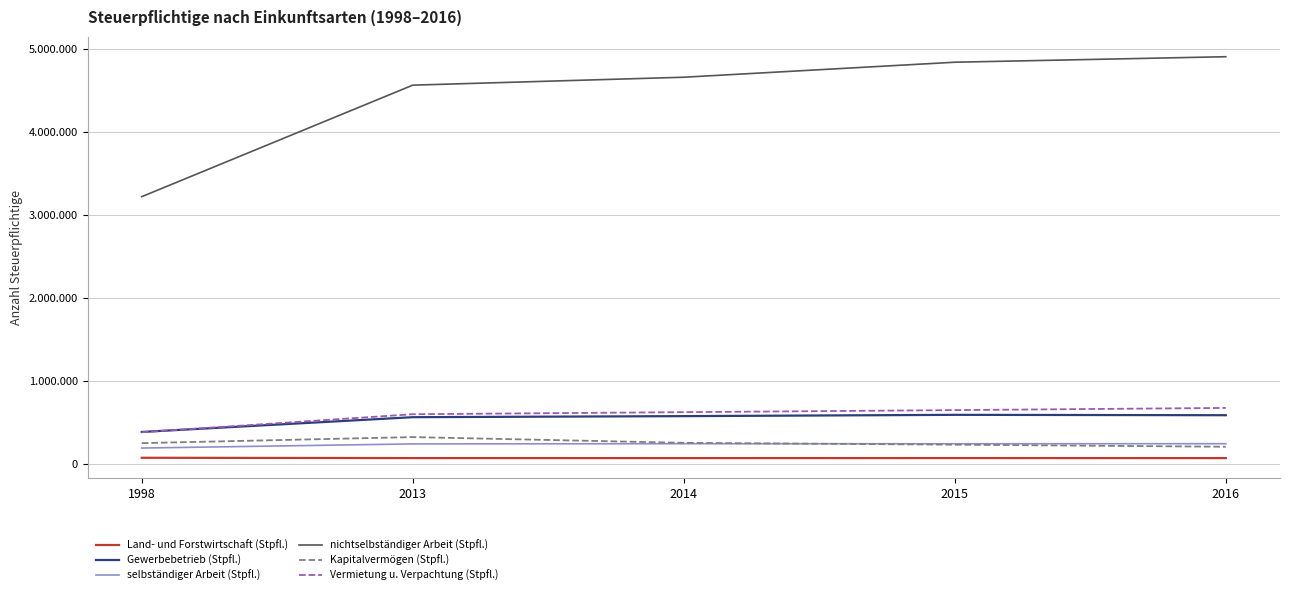

True or false: Kapitalvermögen (Stpfl.) has a value of 256062 at 2014.

True